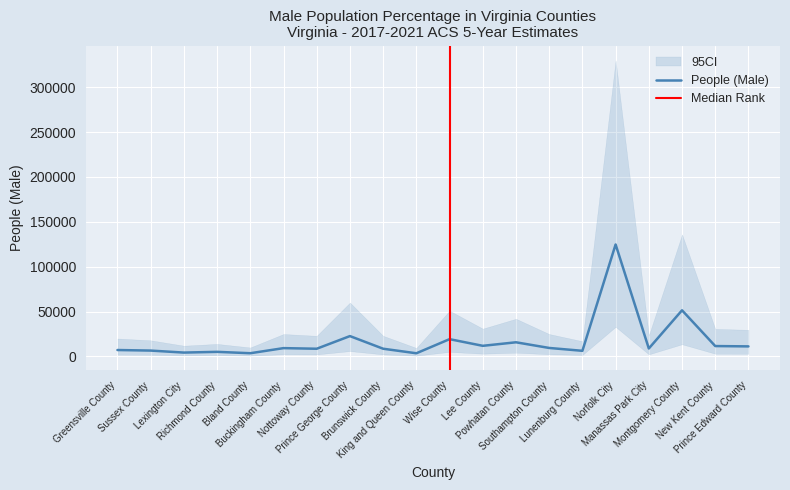

The chart shows a value of 12808 at Montgomery County. True or false?

False